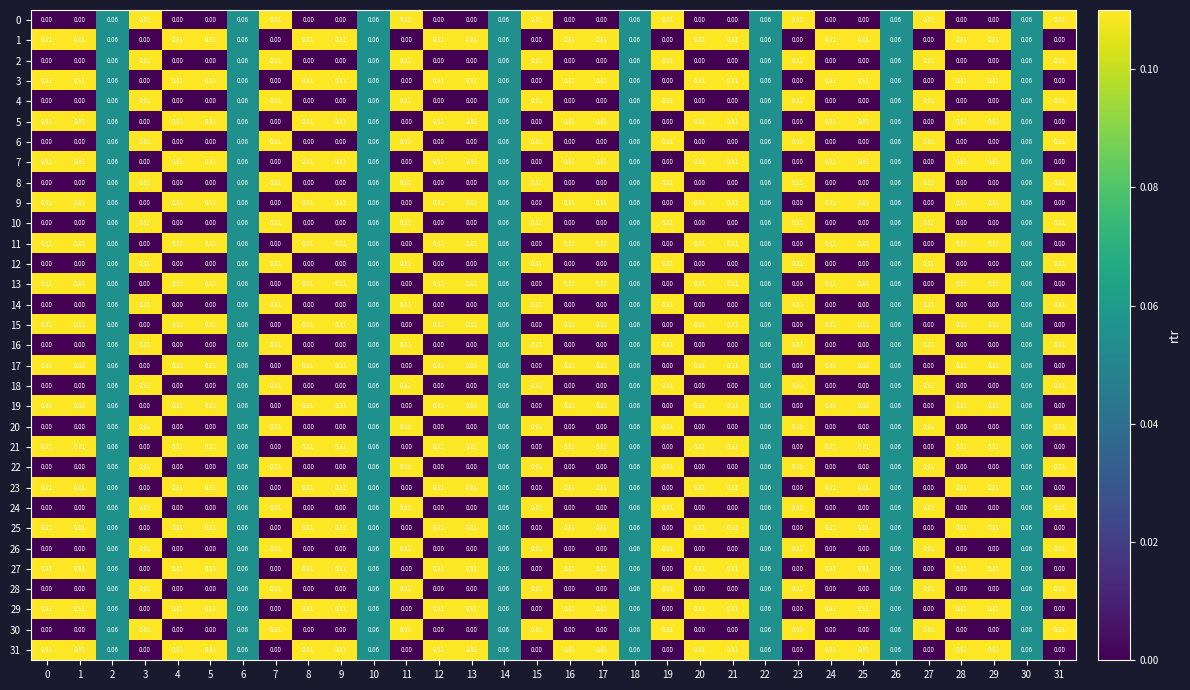

How many values in the 26 series exceed 0?

16